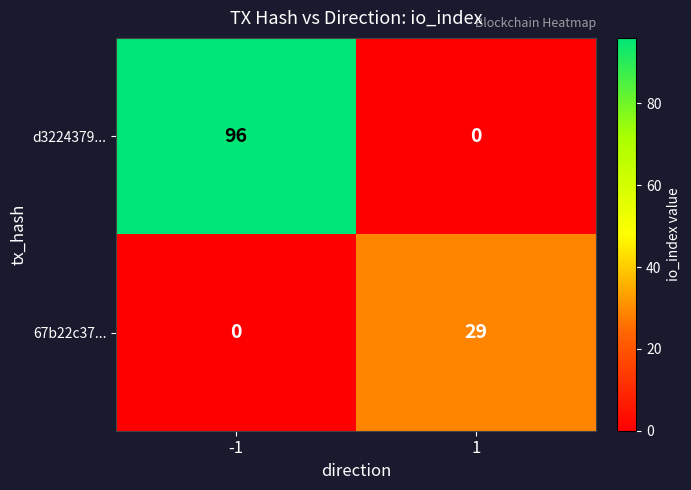

What is the sum of the 67b22c37... values at -1 and 1?

29